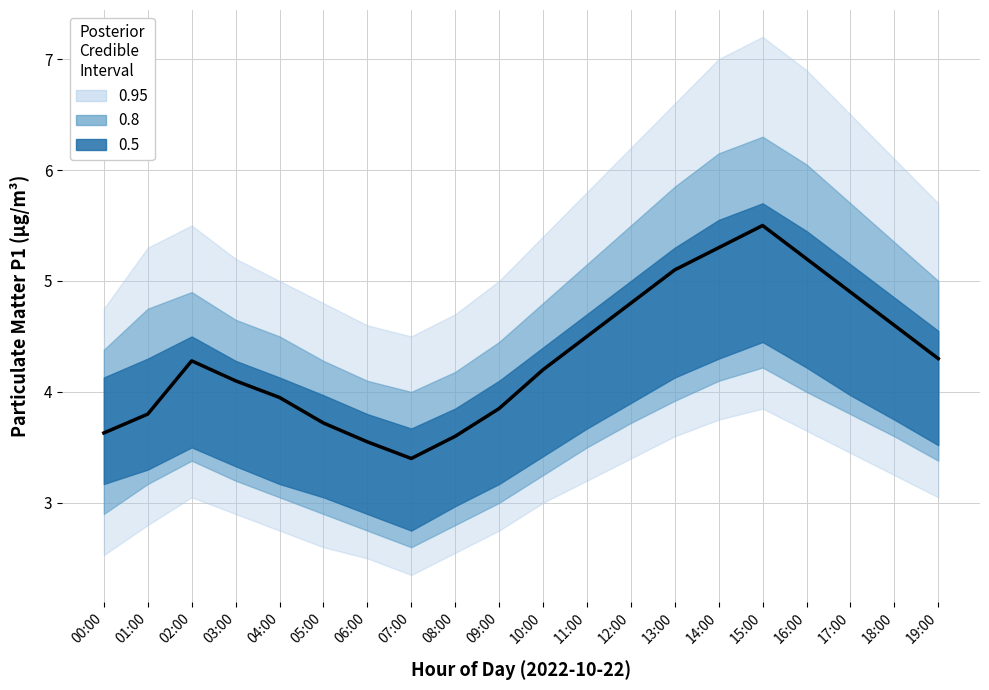

The value at 04:00 is 1.7. True or false?

False